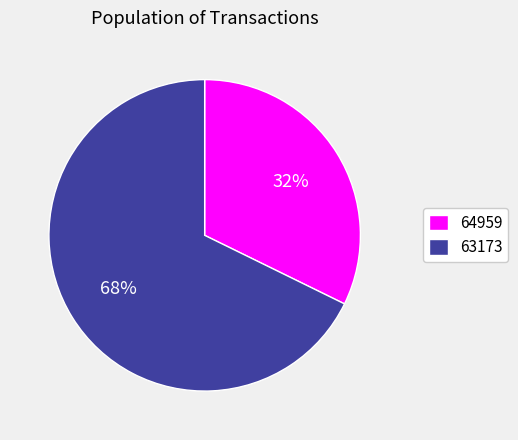

Between 63173 and 64959, which is larger?

63173